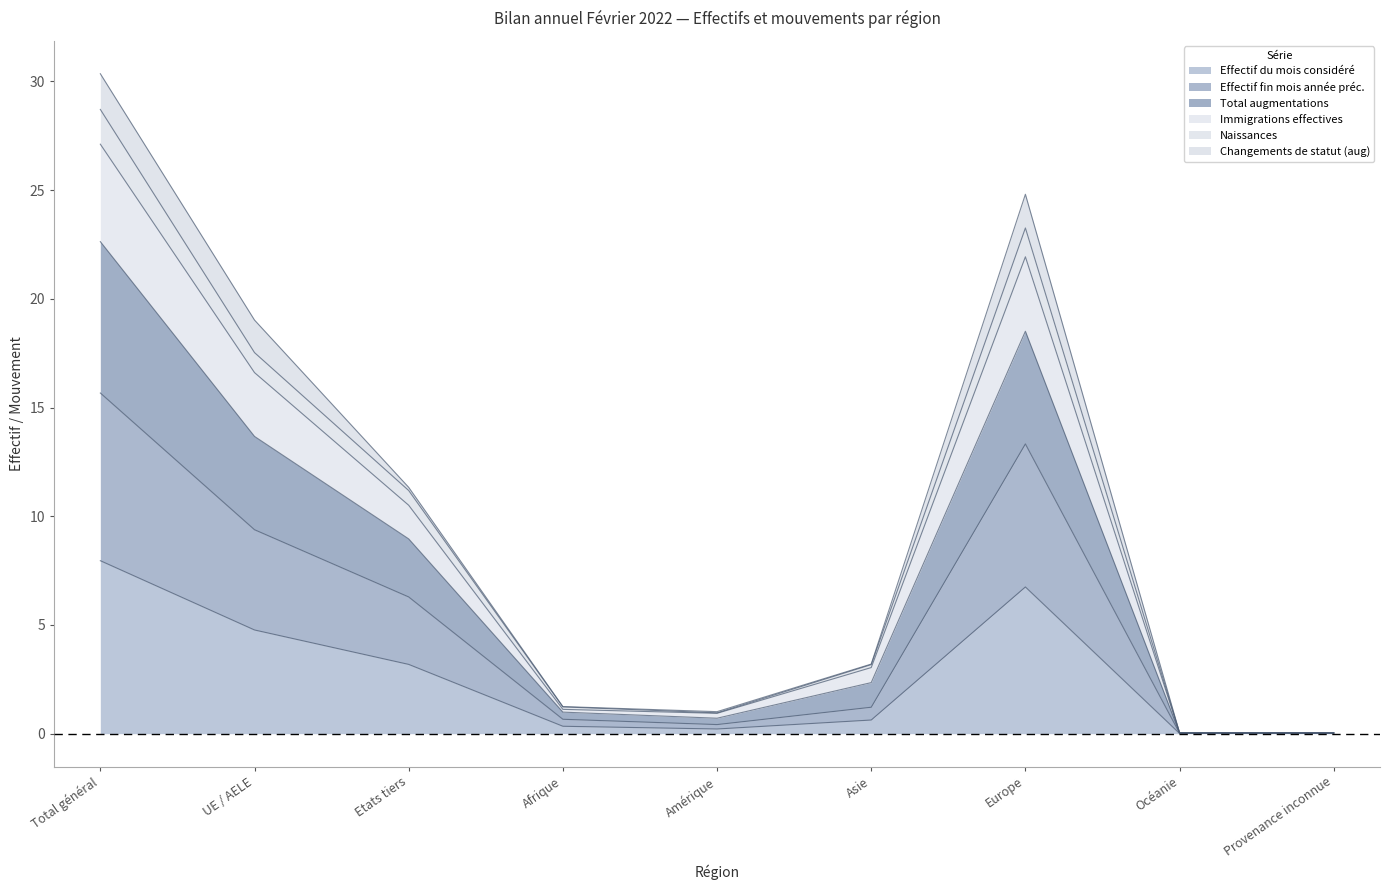

Which category has the highest value in the Effectif du mois considéré series?

Total général